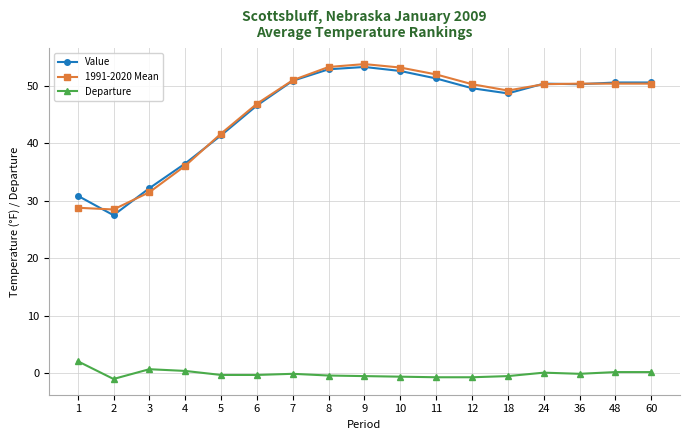

True or false: Departure has a value of 0.7 at 3.

True